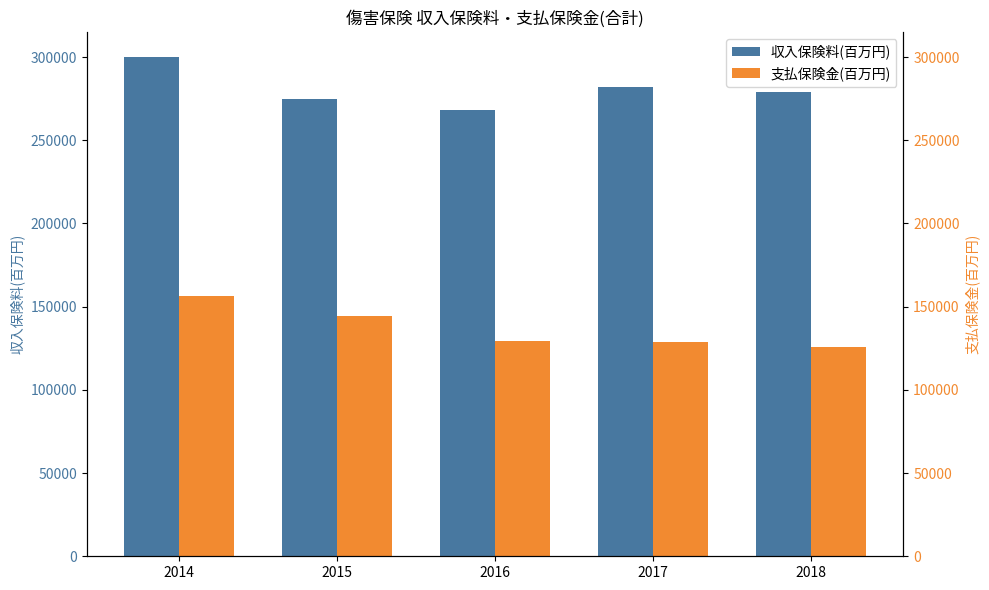

Rank the categories by 支払保険金(百万円) value from highest to lowest.

2014, 2015, 2016, 2017, 2018